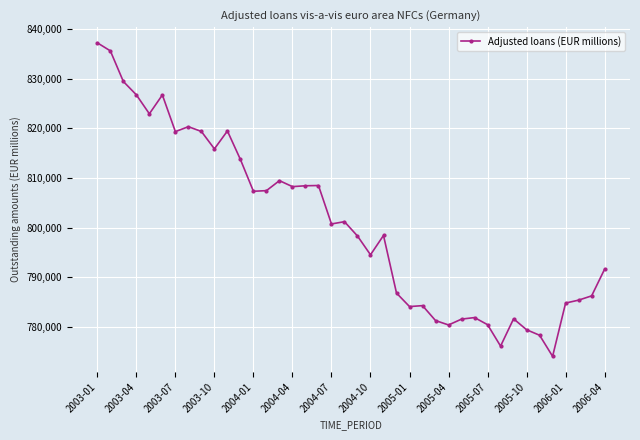

What is the value of the 35th point from the left?

778352